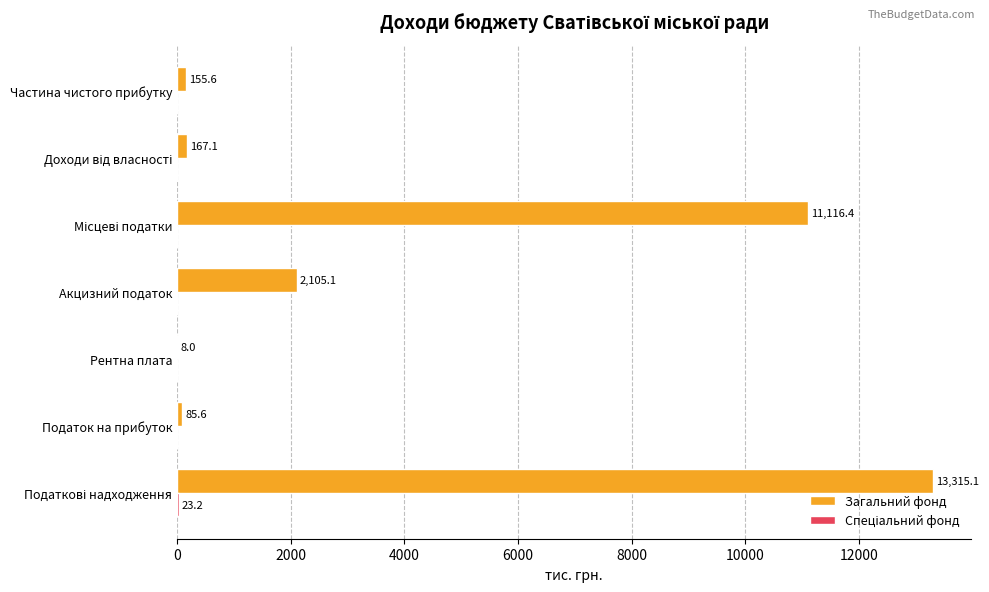

What is the maximum value shown in the chart?

13315.1